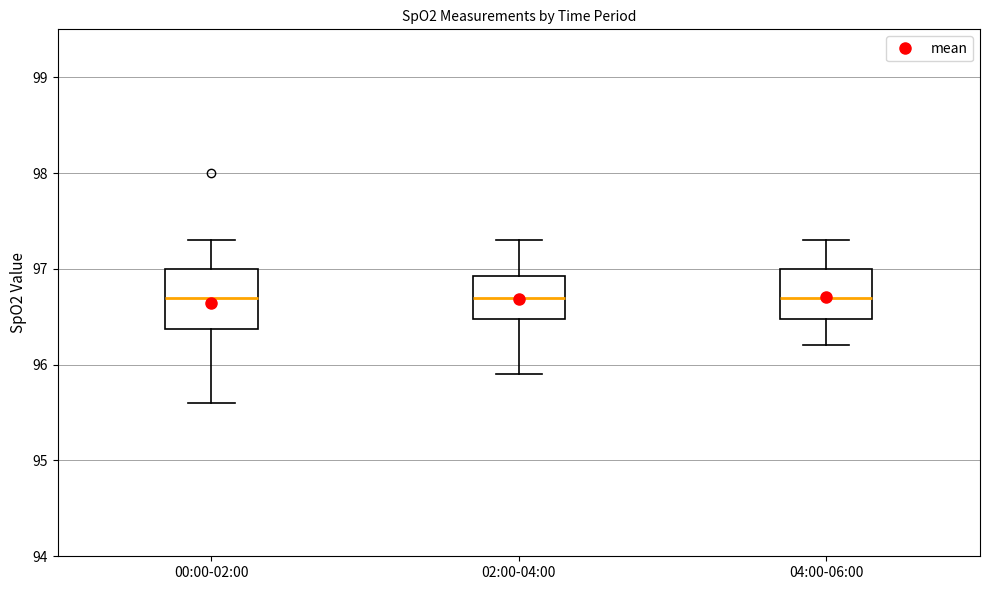

Where is the lower edge of the box for 02:00-04:00 on the y-axis? The values are not printed on the chart, so give them approximately, as read against the axis.

96.5